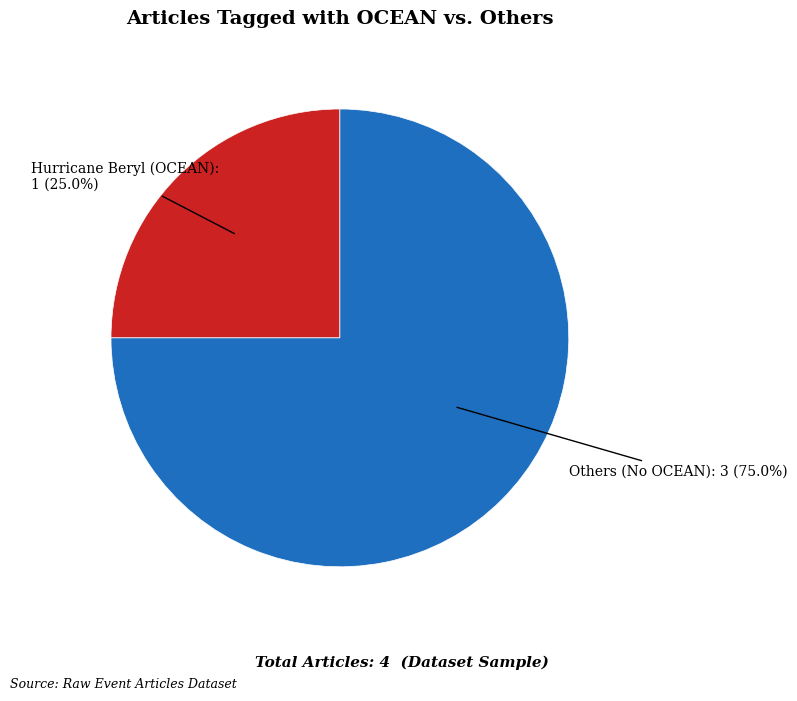

How many segments does this pie chart have?

2